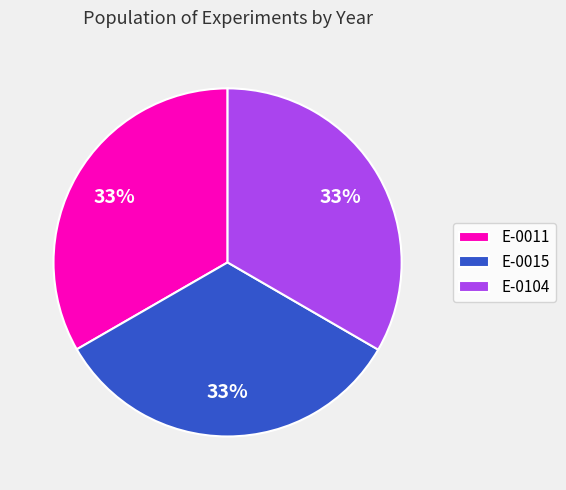

To the nearest percent, what percentage of the pie is E-0015?

33%